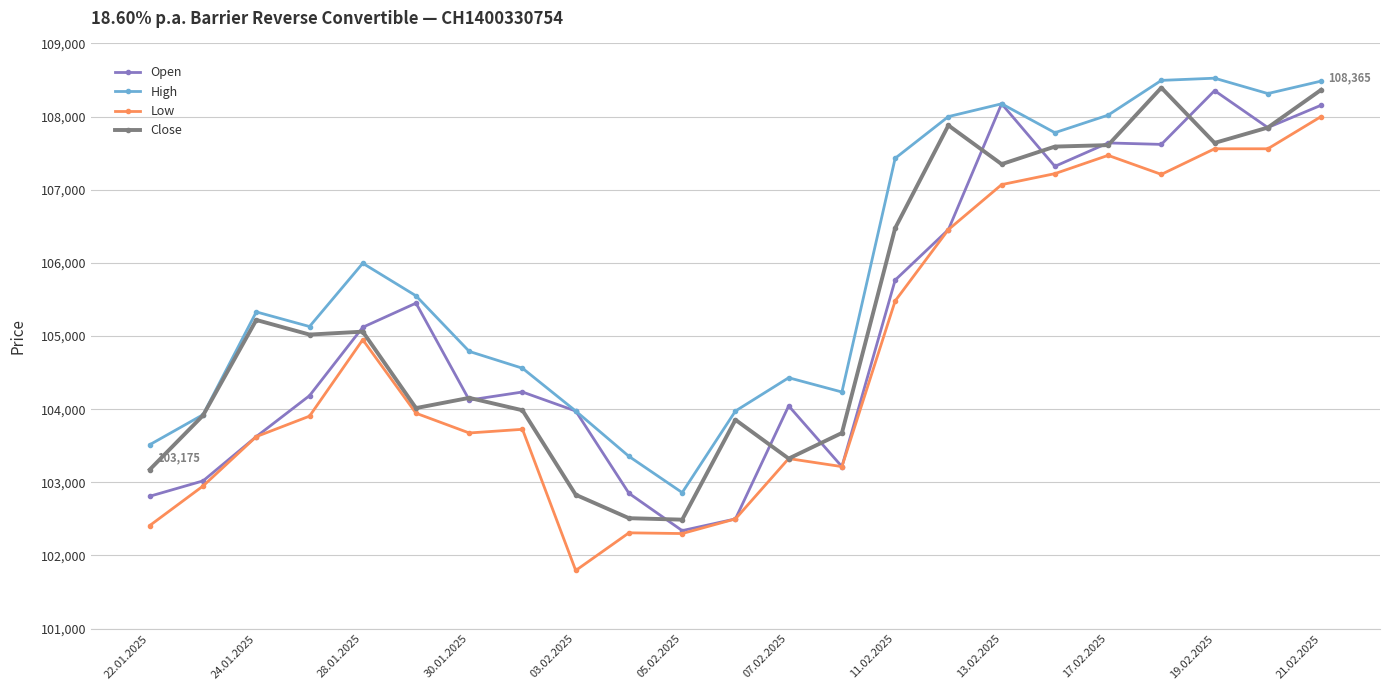

What is the maximum value shown in the chart?

108525